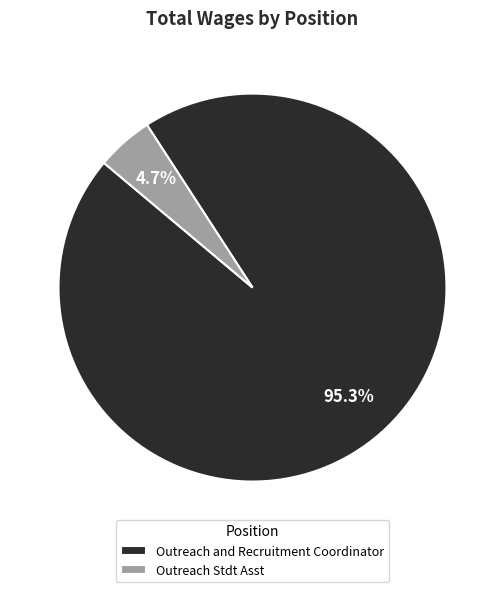

How many segments does this pie chart have?

2